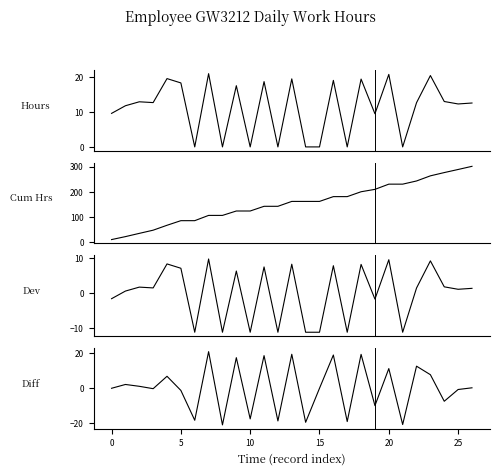

True or false: Cumulative and Diff intersect in this chart.

False